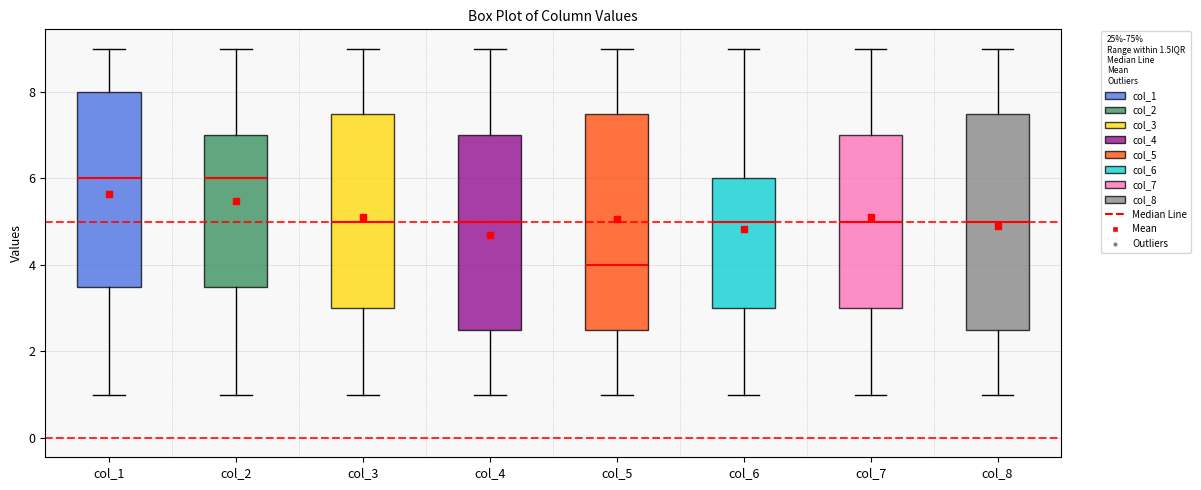

Which box has the lowest median line?

col_5